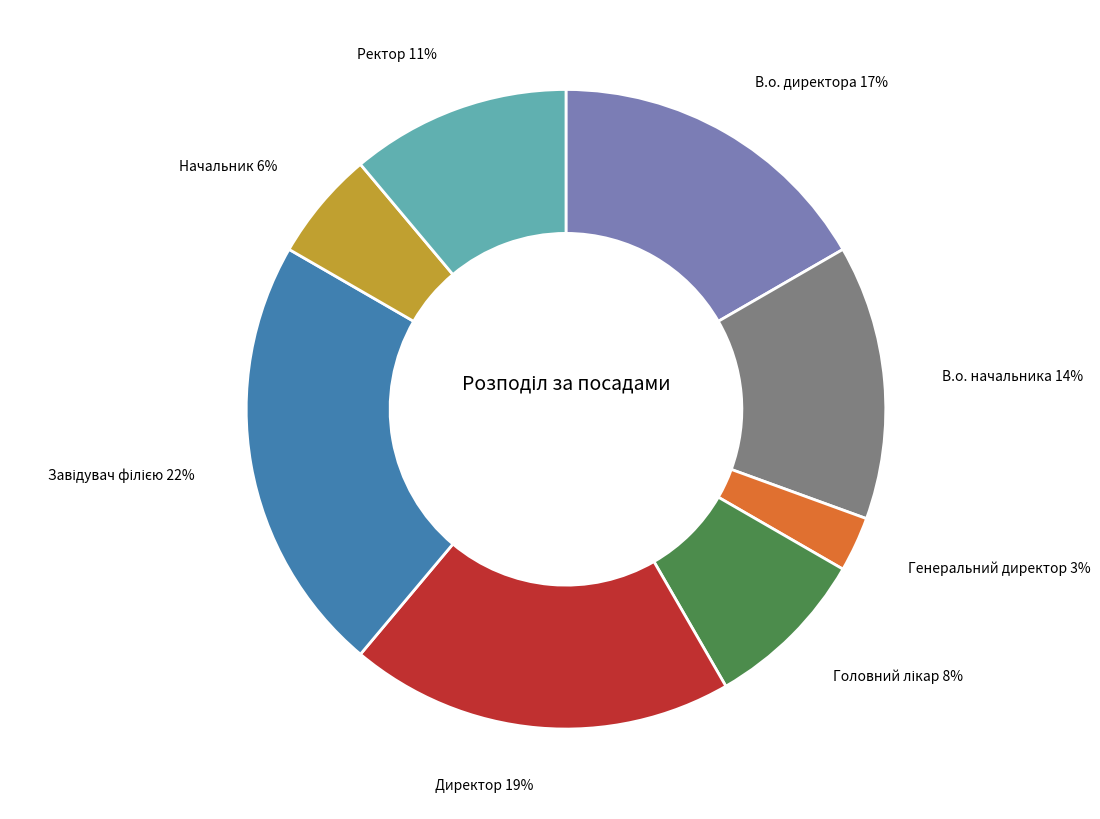

Count the number of slices in the pie.

8